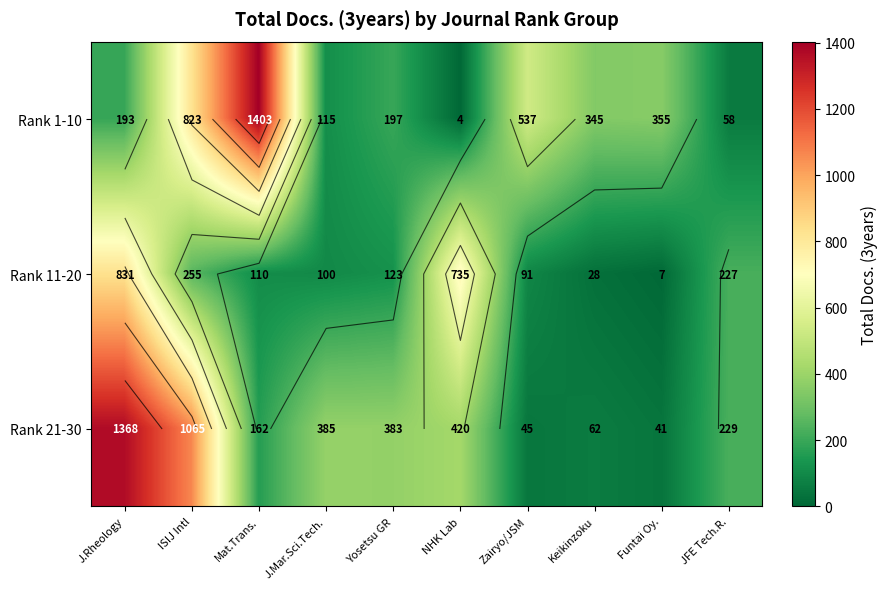

What is the difference between the maximum and minimum values in the Rank 1-10 series?

1399